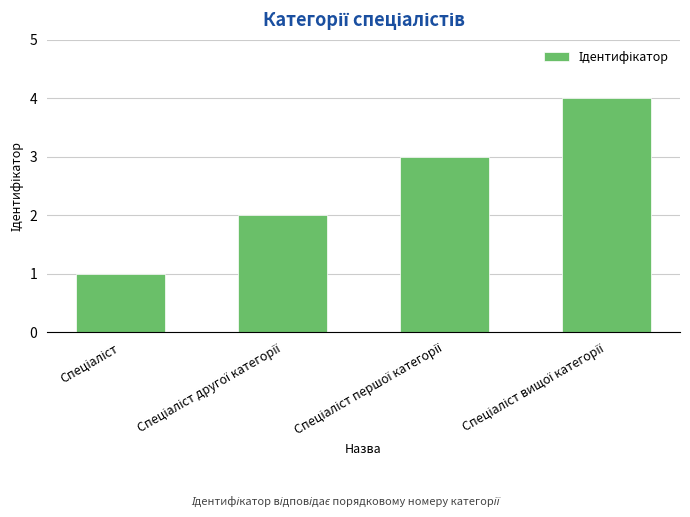

How many data points are less than 3?

2